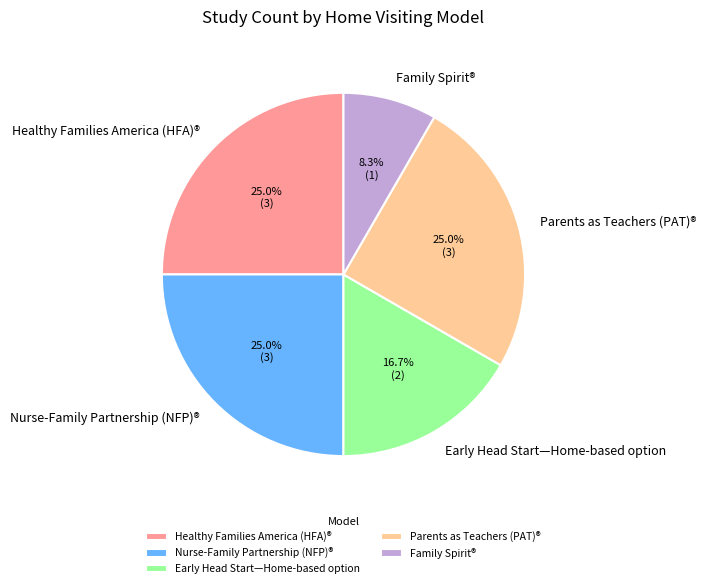

Is it true that Parents as Teachers (PAT)® is 21% of the pie?

False